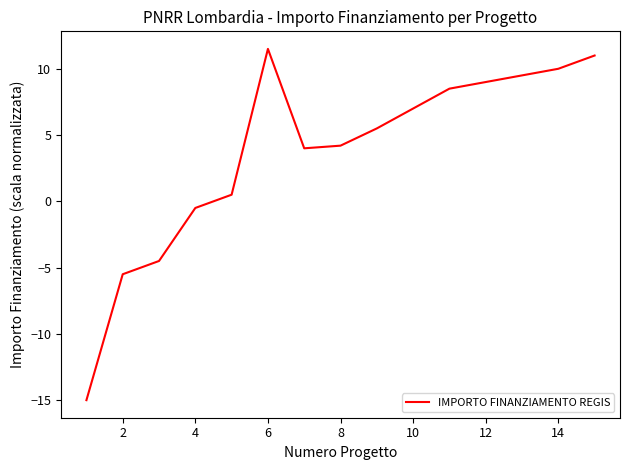

What is the maximum value shown in the chart?

11.5